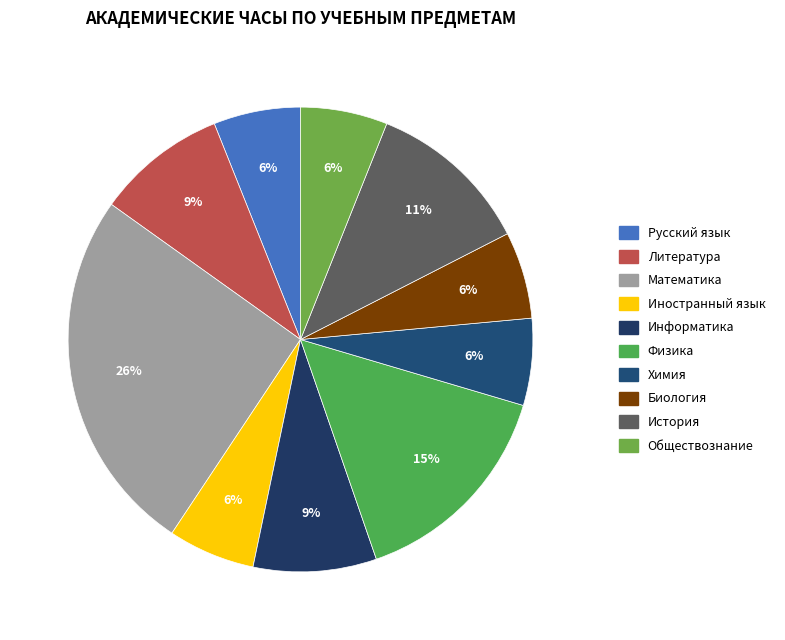

Does any single category account for the majority?

No